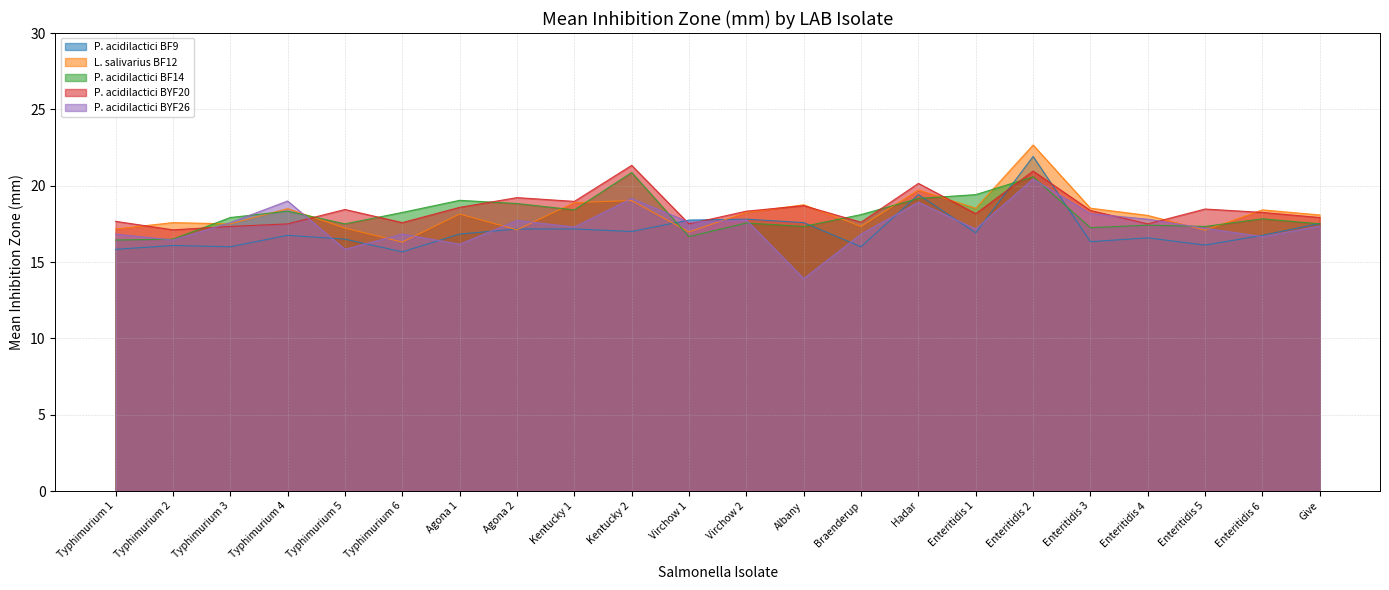

True or false: L. salivarius BF12 has more than 0 points higher than both neighbors.

True